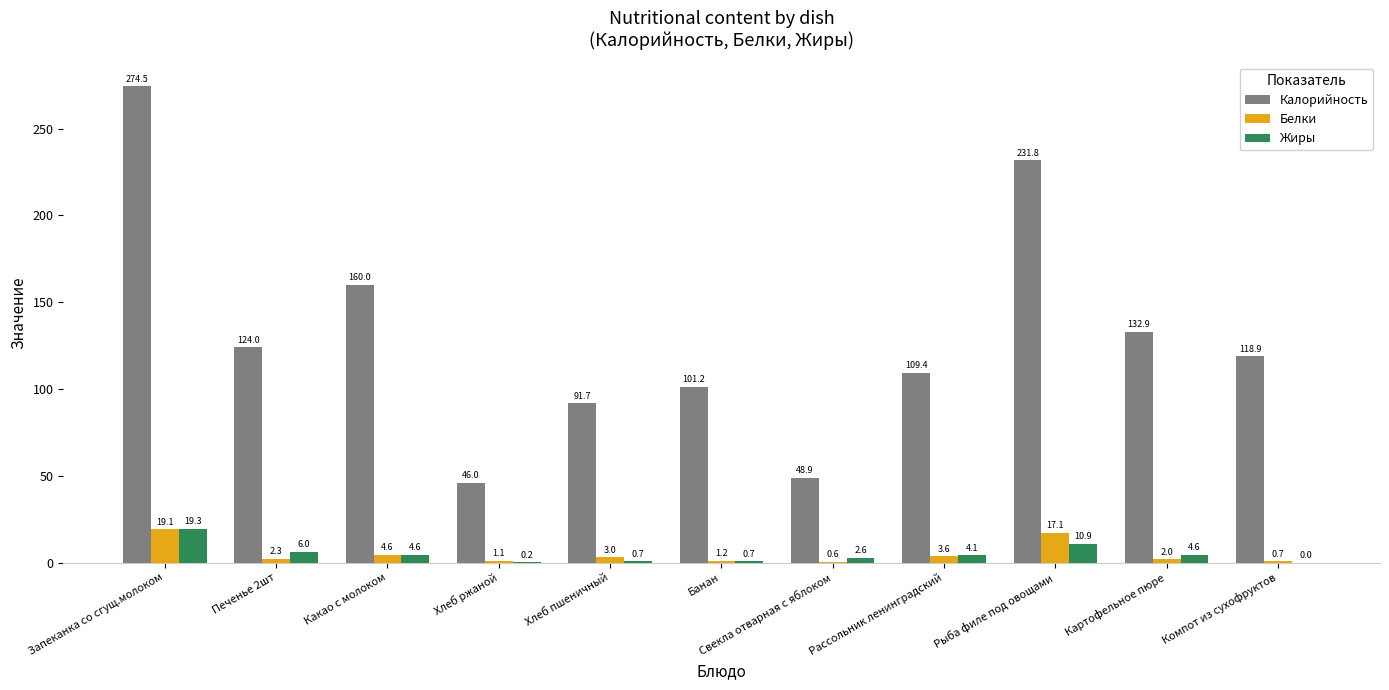

At which category is the sum across all series the highest?

Запеканка со сгущ.молоком